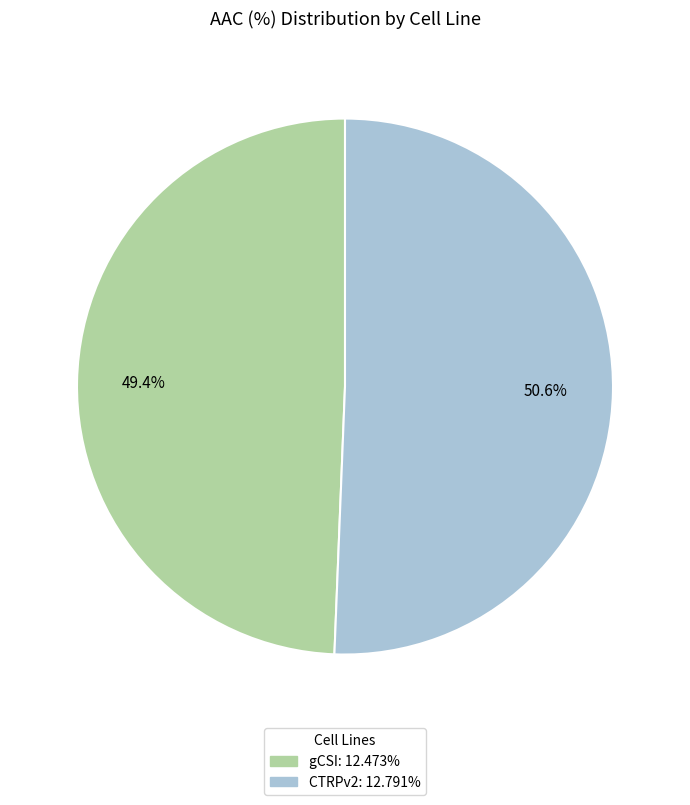

Which category accounts for the majority?

CTRPv2